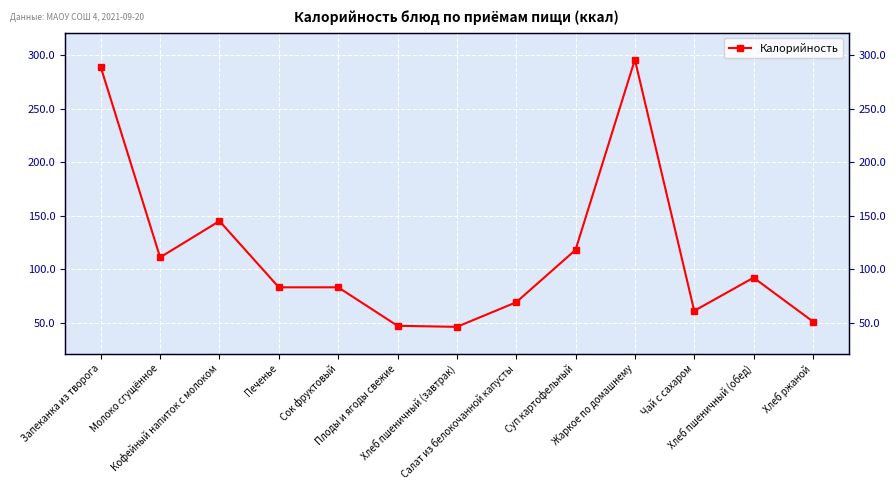

What is the sum of the values at Печенье and Жаркое по домашнему?

379